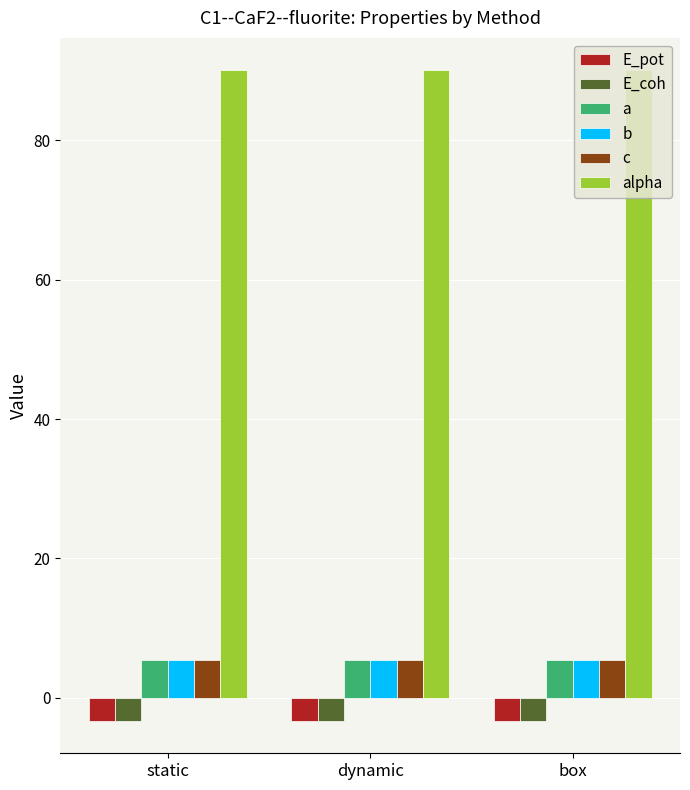

At how many categories does at least one series exceed 2?

3